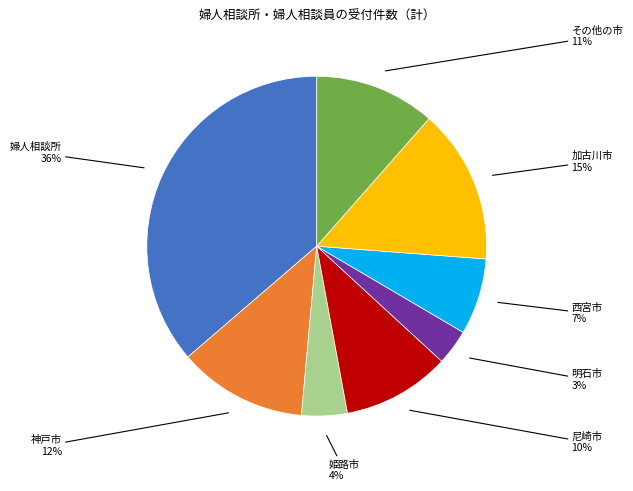

To the nearest percent, what is the average slice percentage?

12%